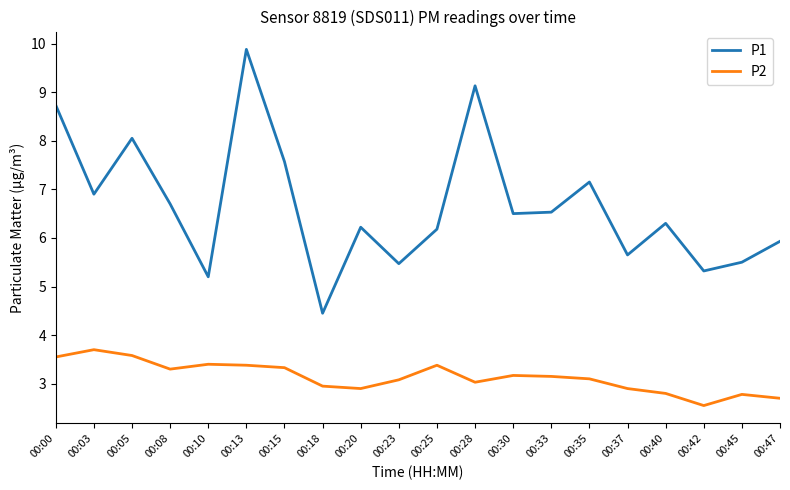

Rank the series by their average value, from lowest to highest.

P2, P1